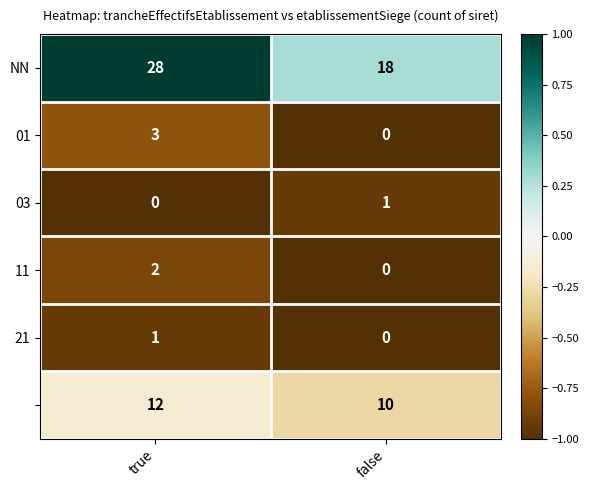

What is the spread (max minus min) of values at true?

28